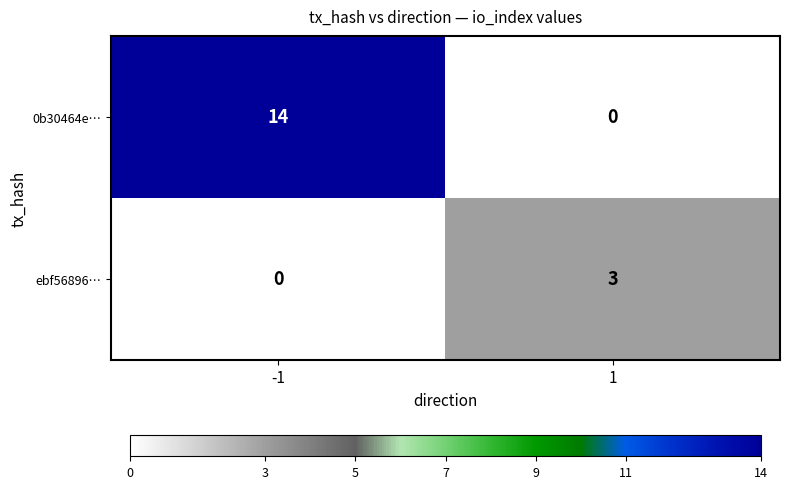

Which series changed the most between -1 and 1?

0b30464e…